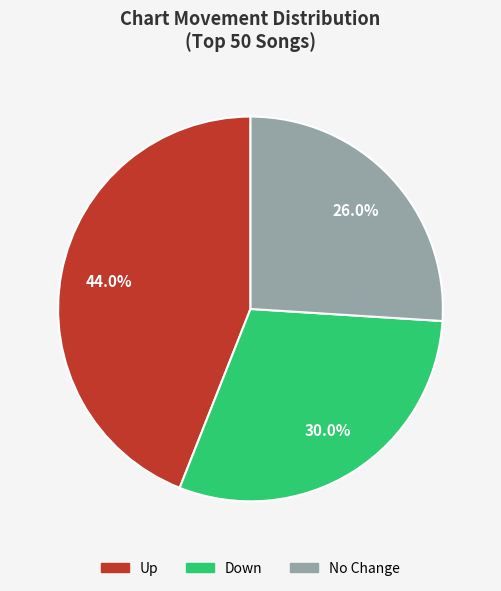

Is there a majority slice in this chart?

No